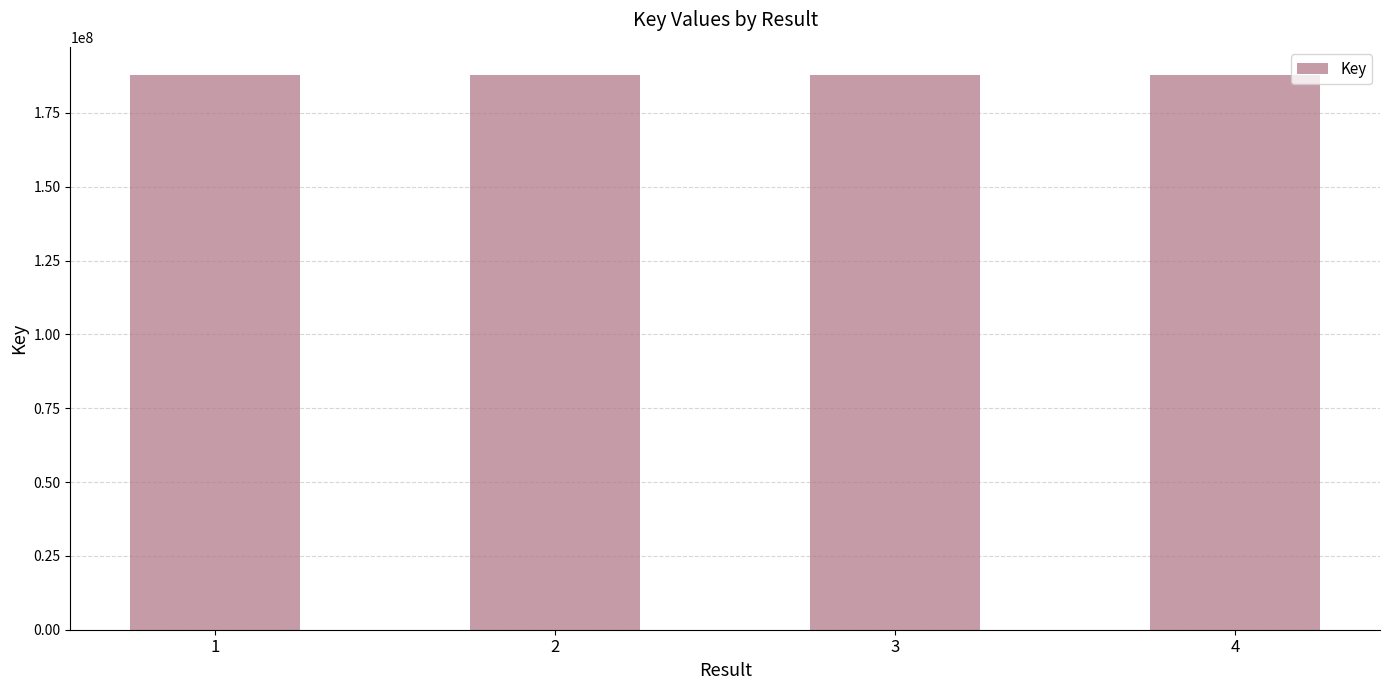

True or false: the data shows 311651938 at 4.

False